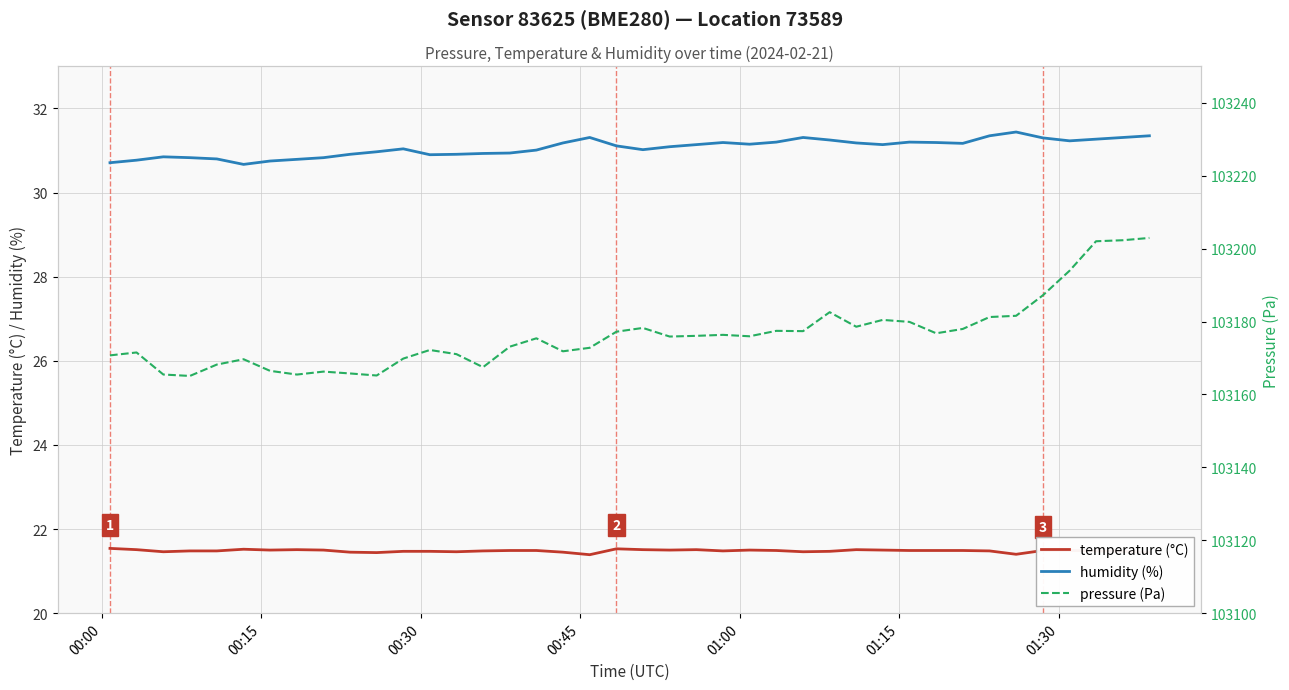

Reading left to right, list all the values displayed in this chart.

temperature: 21.5	21.5	21.5	21.5	21.5	21.5	21.5	21.5	21.5	21.4	21.4	21.5	21.5	21.5	21.5	21.5	21.5	21.4	21.4	21.5	21.5	21.5	21.5	21.5	21.5	21.5	21.5	21.5	21.5	21.5	21.5	21.5	21.5	21.5	21.4	21.5	21.5	21.5	21.5	21.4
humidity: 30.7	30.8	30.9	30.8	30.8	30.7	30.8	30.8	30.8	30.9	31.0	31.0	30.9	30.9	30.9	30.9	31.0	31.2	31.3	31.1	31.0	31.1	31.1	31.2	31.1	31.2	31.3	31.2	31.2	31.1	31.2	31.2	31.2	31.4	31.4	31.3	31.2	31.3	31.3	31.4
pressure: 103170.7	103171.5	103165.5	103165.1	103168.2	103169.7	103166.5	103165.5	103166.3	103165.8	103165.2	103169.8	103172.2	103171.1	103167.5	103173.1	103175.4	103171.8	103172.8	103177.2	103178.2	103175.9	103176.1	103176.4	103176.0	103177.4	103177.4	103182.6	103178.6	103180.4	103179.9	103176.8	103178.0	103181.2	103181.6	103187.2	103194.0	103202.0	103202.3	103202.9